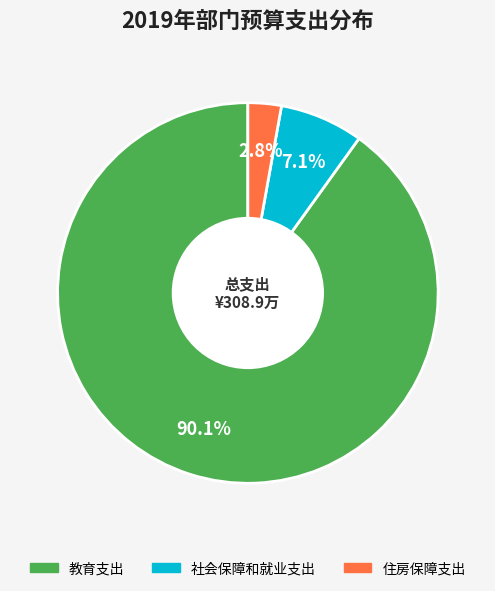

Is there any slice that represents more than half of the pie?

Yes